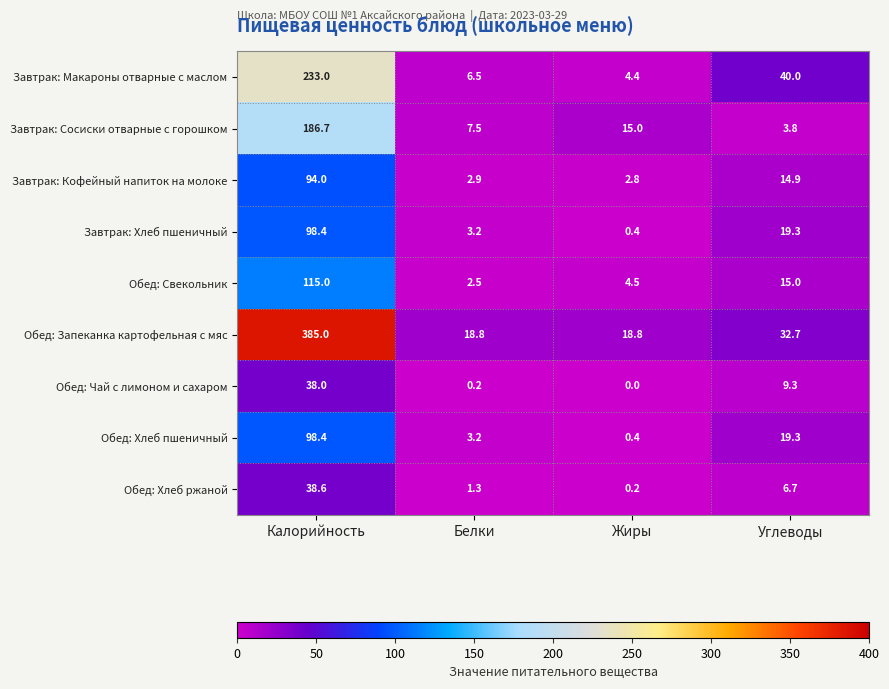

The value of Обед: Свекольник at Углеводы is 7.1. True or false?

False